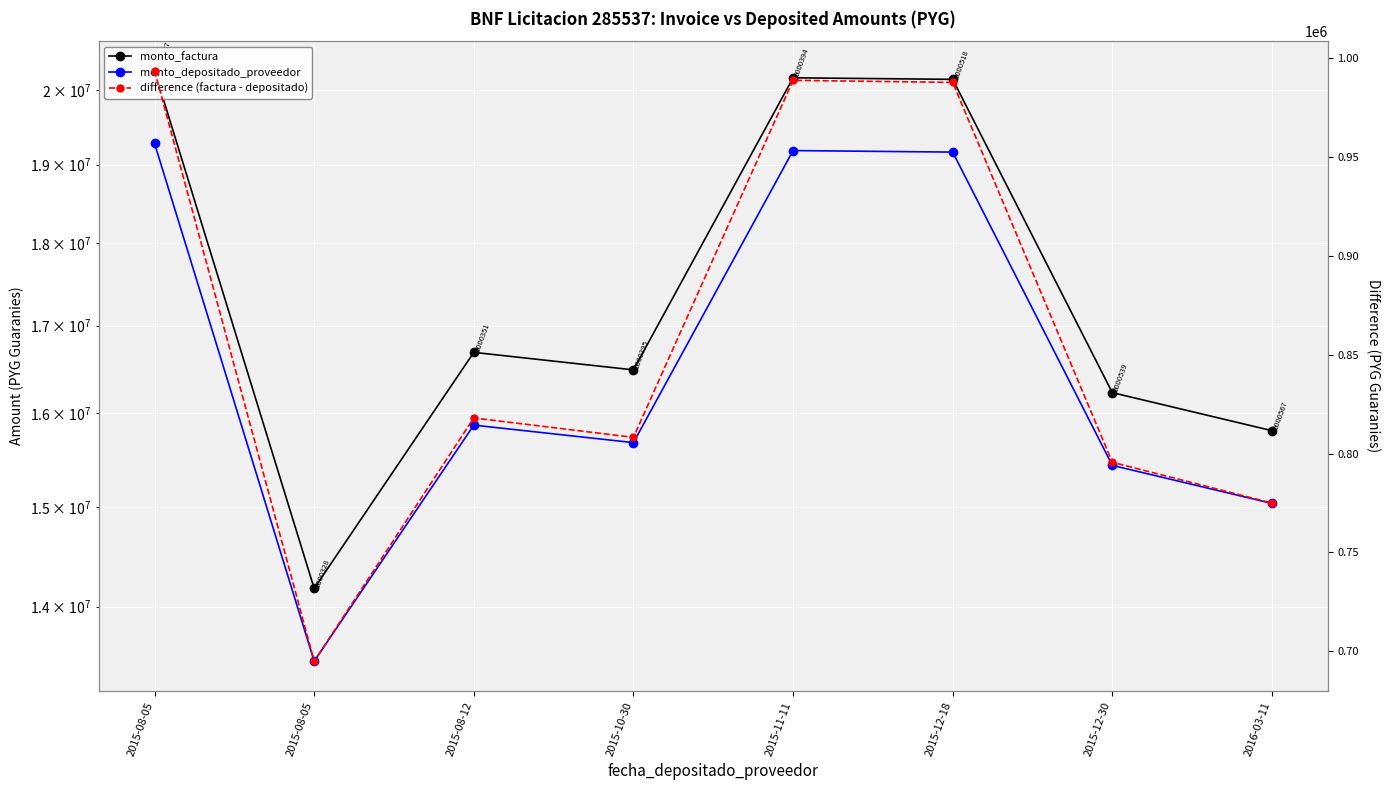

Between 2015-11-11 and 2015-10-30, which is larger?

2015-11-11